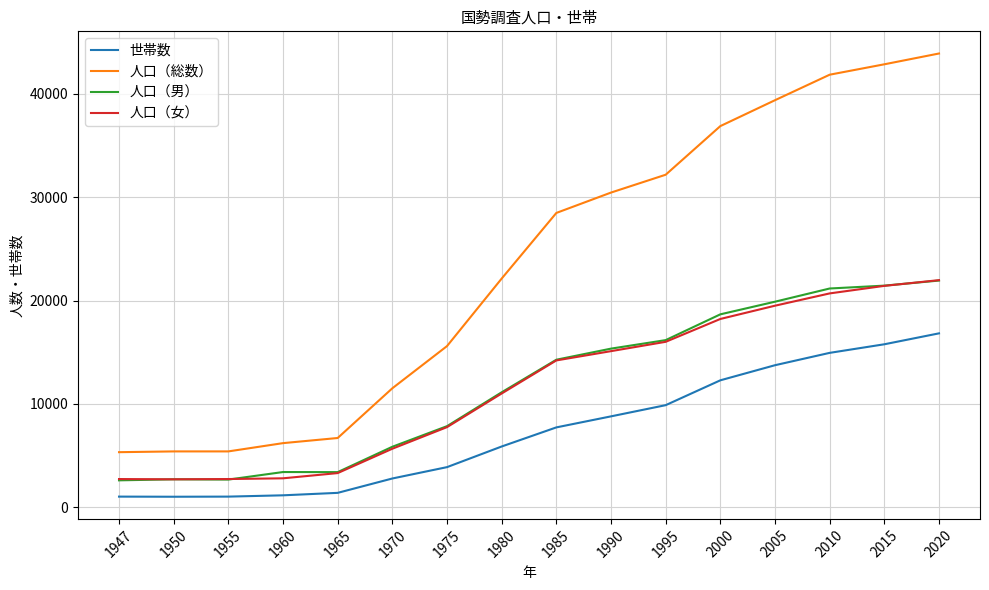

What are all the series names shown in the legend?

世帯数, 人口（総数）, 人口（男）, 人口（女）